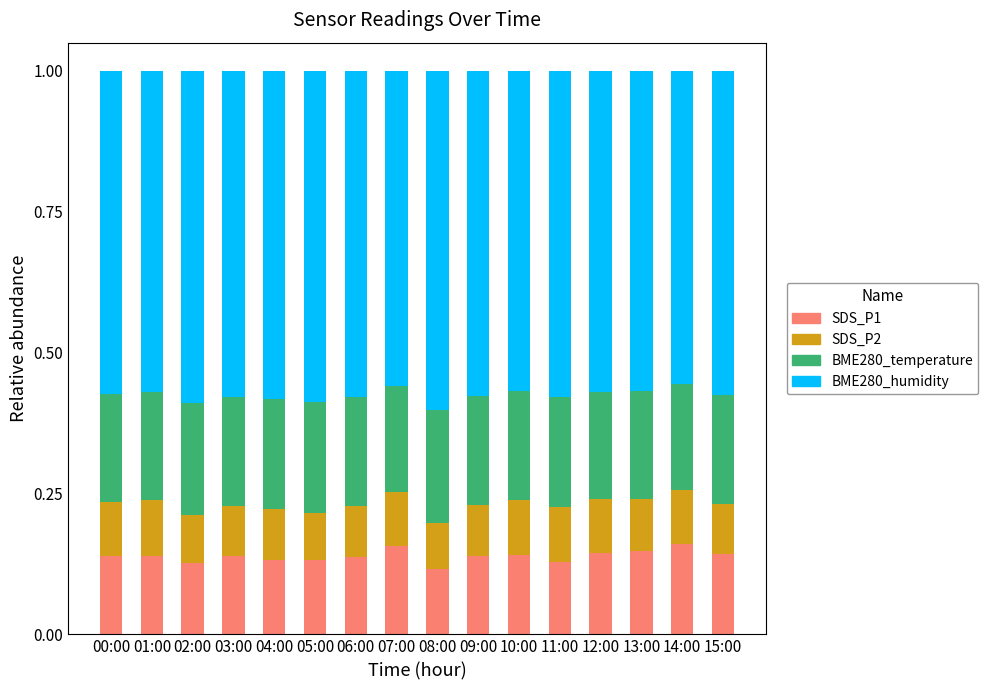

What is the total value across all series at 07:00?

1.0